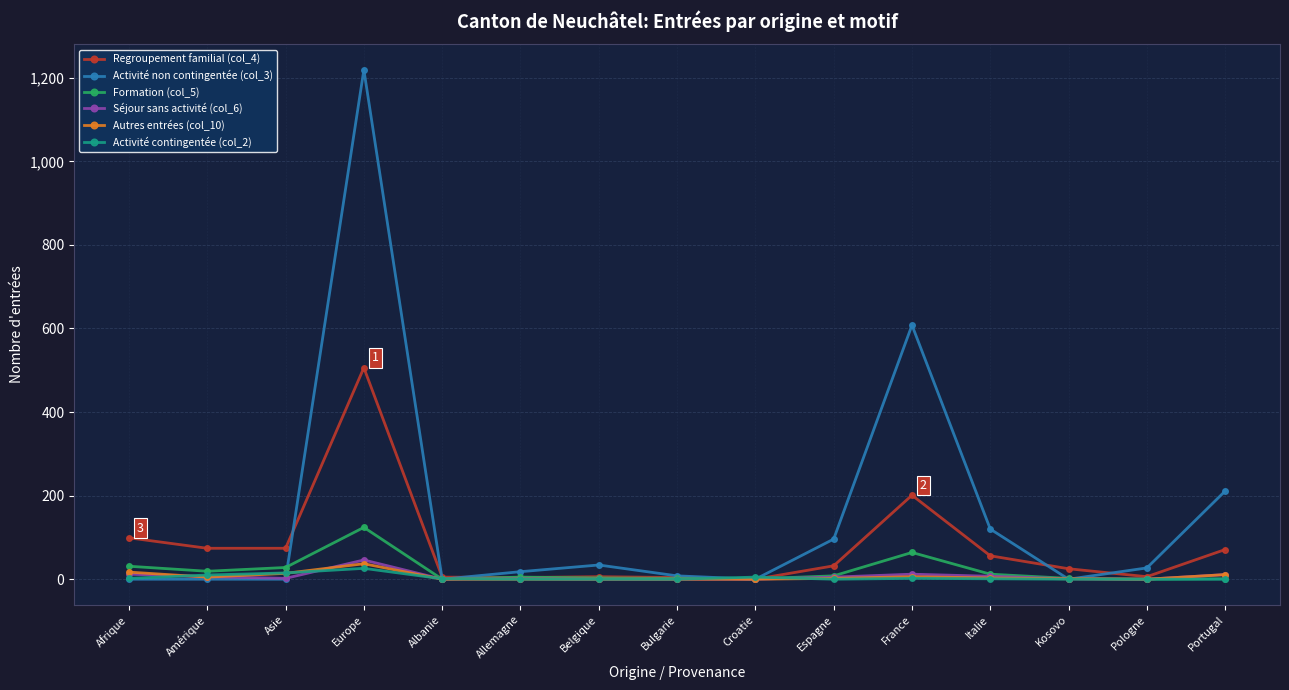

What is the greatest value displayed?

1219